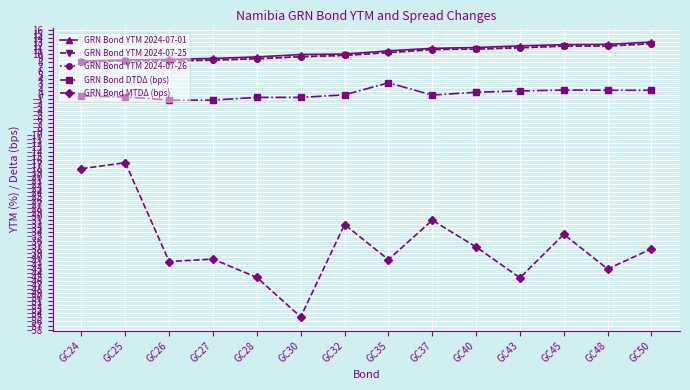

How many categories are shown in the chart?

14